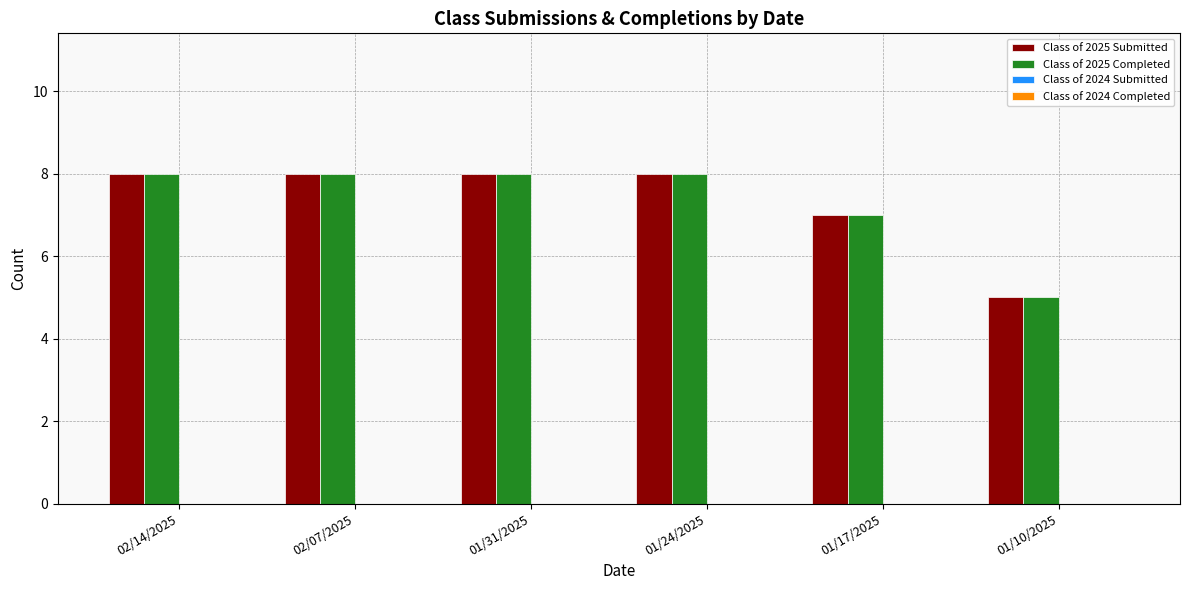

Reading left to right, what are all the values shown in this chart?

Class of 2025 Submitted: 8	8	8	8	7	5
Class of 2025 Completed: 8	8	8	8	7	5